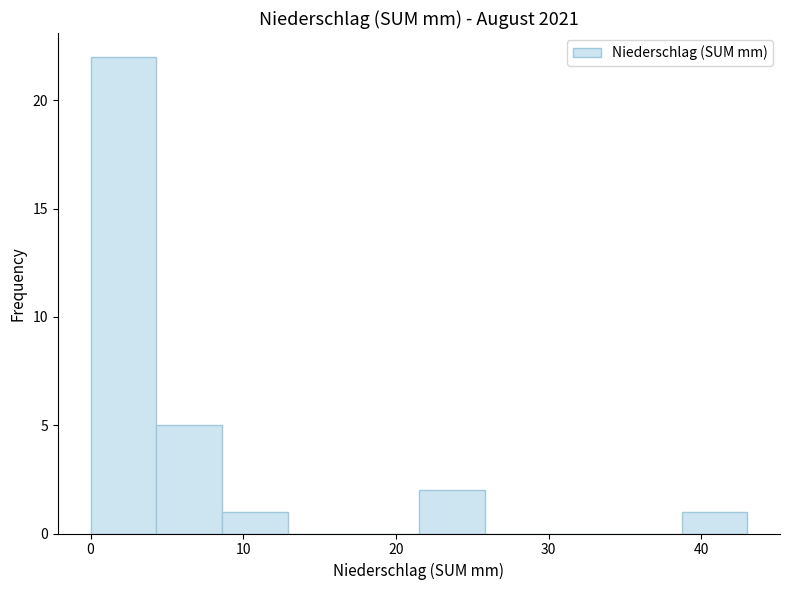

Over which range of the x-axis is the bar tallest?

0.0 to 4.3